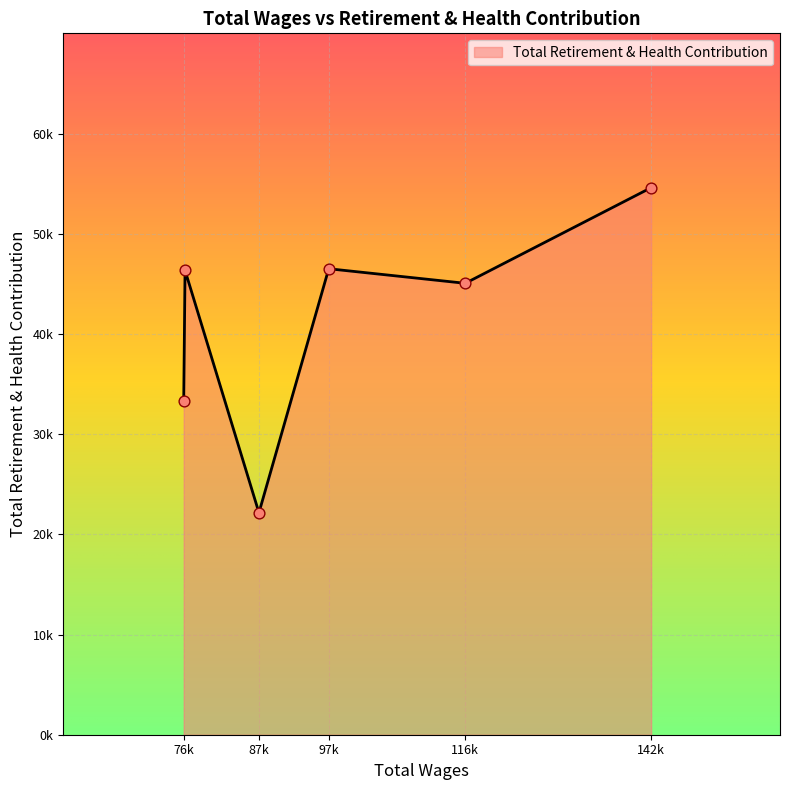

Is this an area chart (filled region under the line)?

Yes